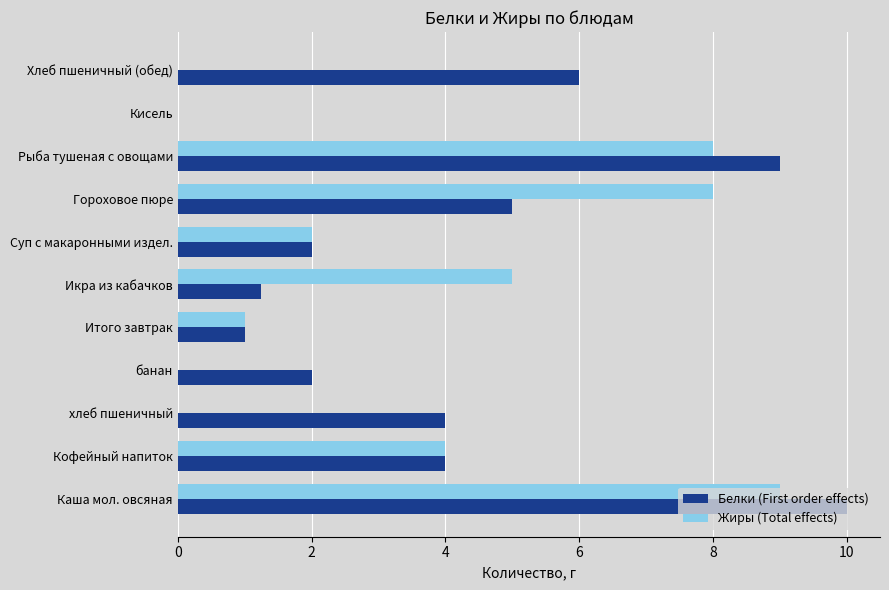

What is the total value across all series at Каша мол. овсяная?

19.0